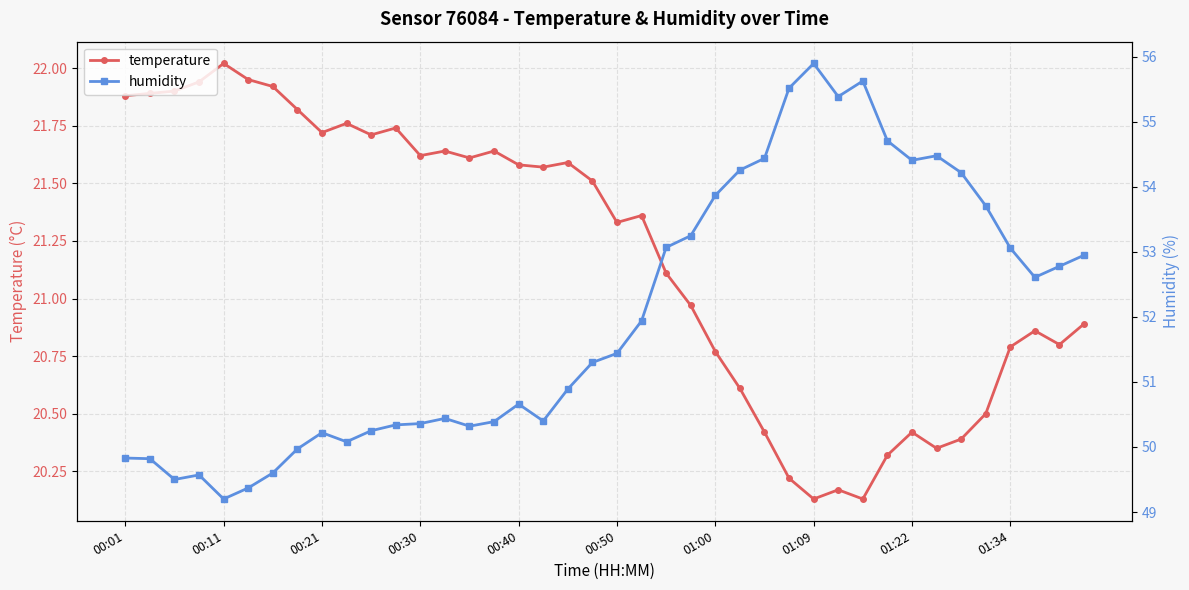

Which series has the largest total across all categories?

humidity